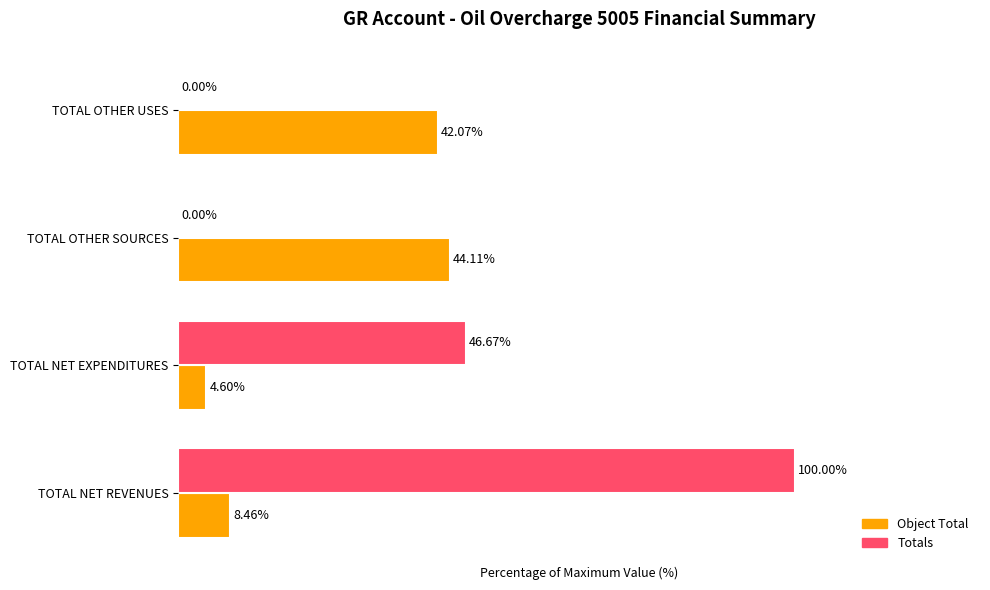

At which category is the sum across all series the highest?

TOTAL NET REVENUES